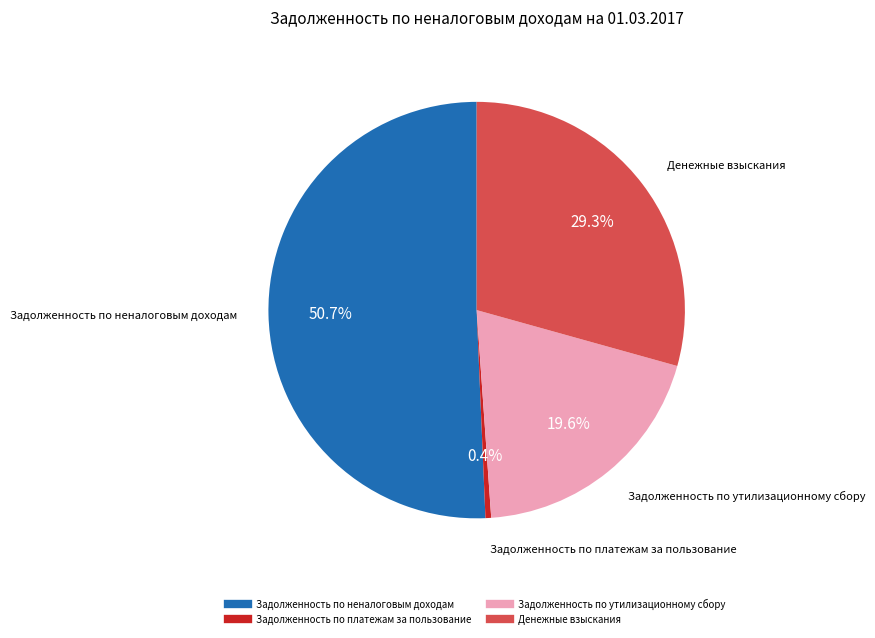

How many segments does this pie chart have?

4